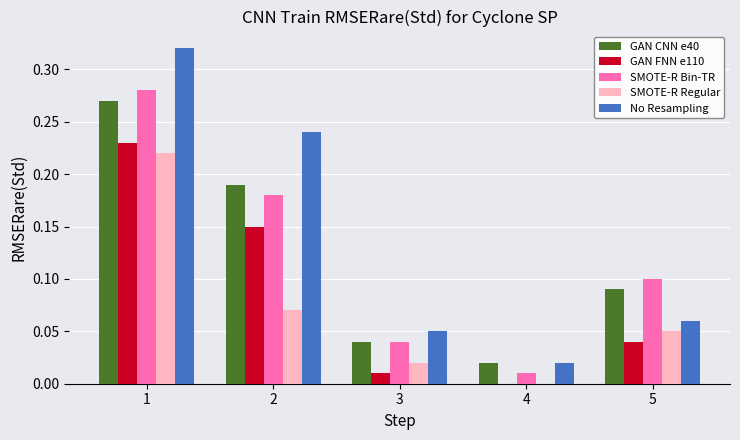

Which series changed the most between 1 and 4?

No Resampling